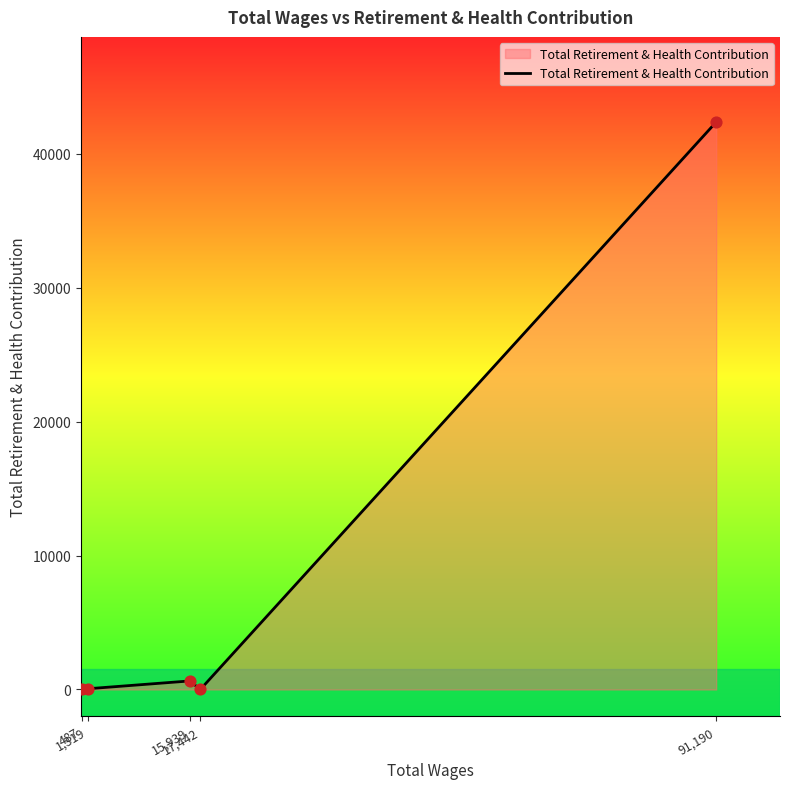

What is the maximum value shown in the chart?

42367